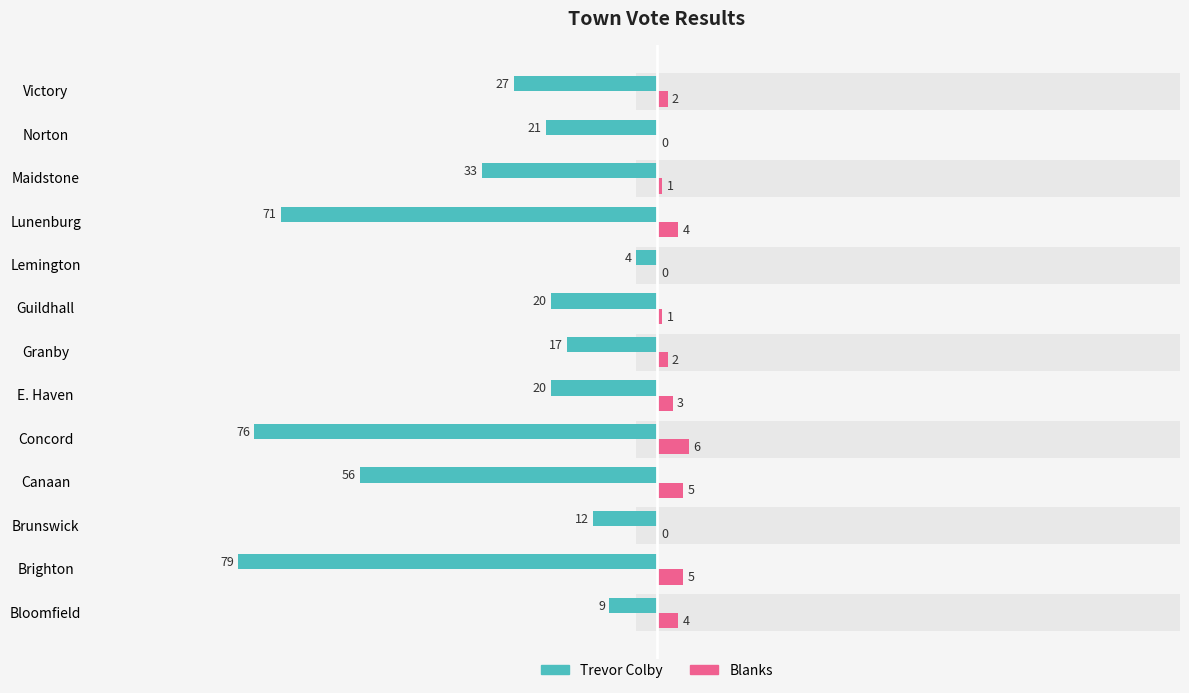

What is the sum of all Blanks values?

33